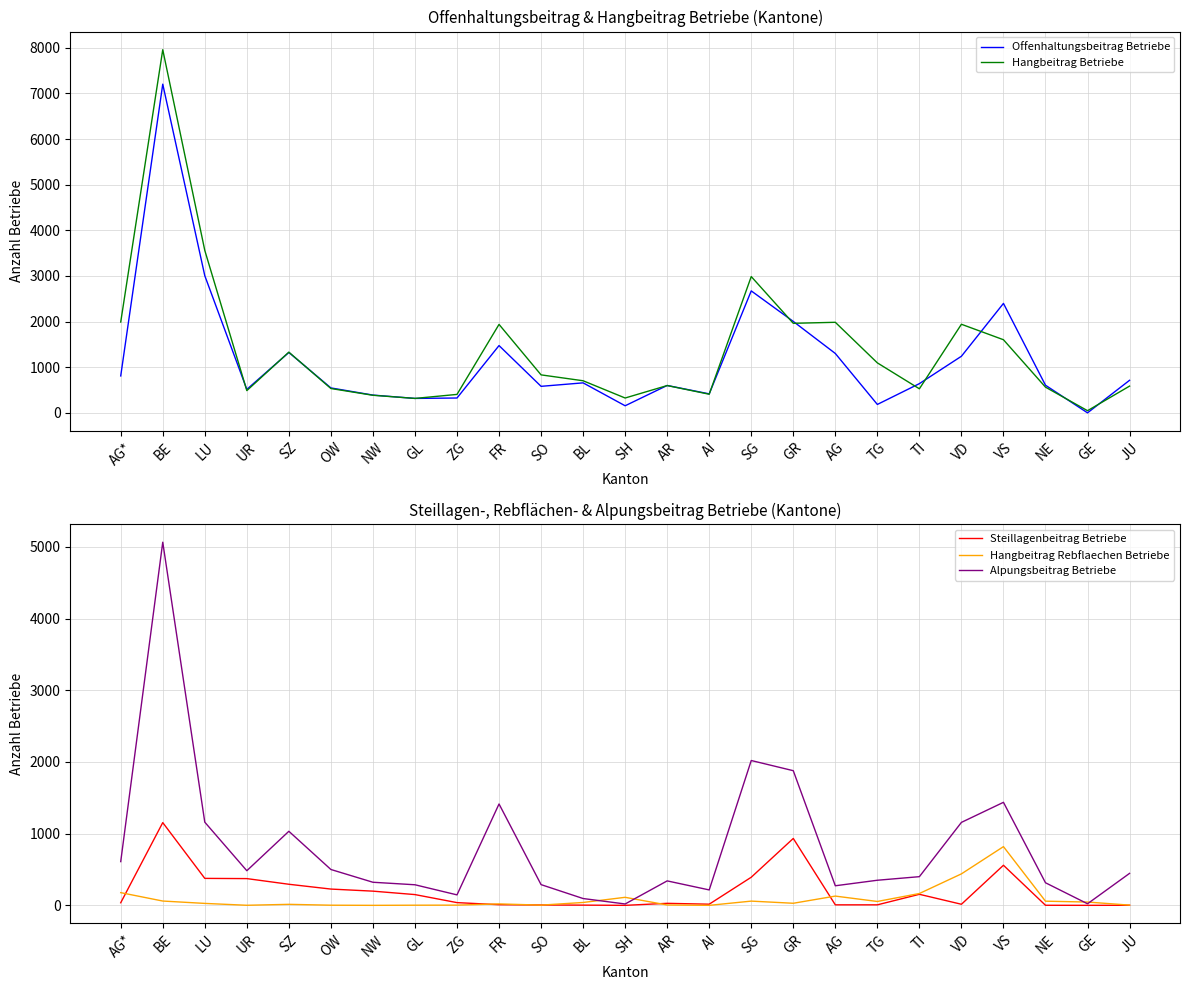

Between TG and AR, which is larger?

AR